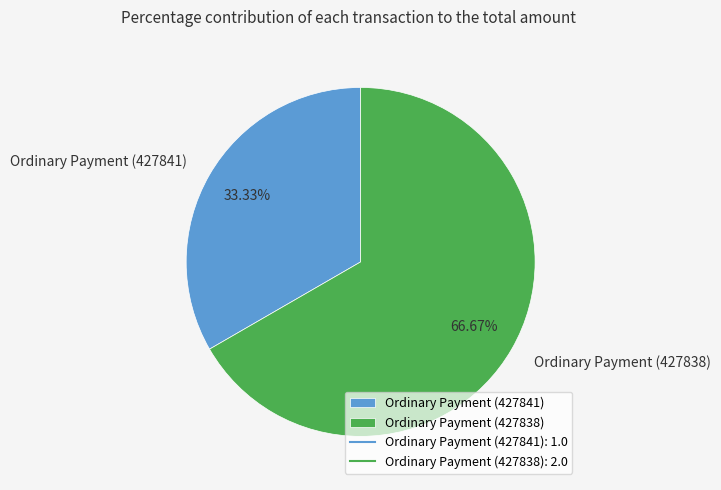

Is Ordinary Payment (427838) the majority of the pie?

Yes